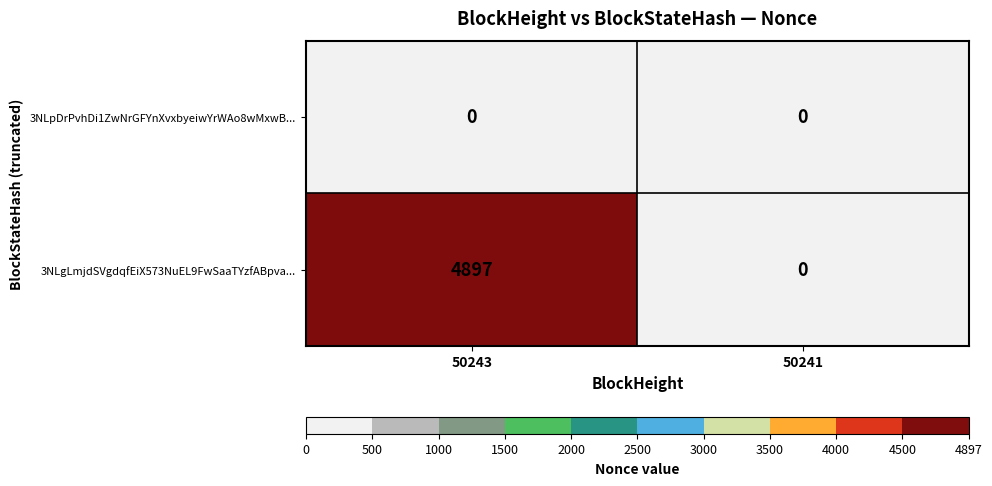

What is the difference between the 3NLgLmjdSVgdqfEiX573NuEL9FwSaaTYzfABpva... values at 50241 and 50243?

4897